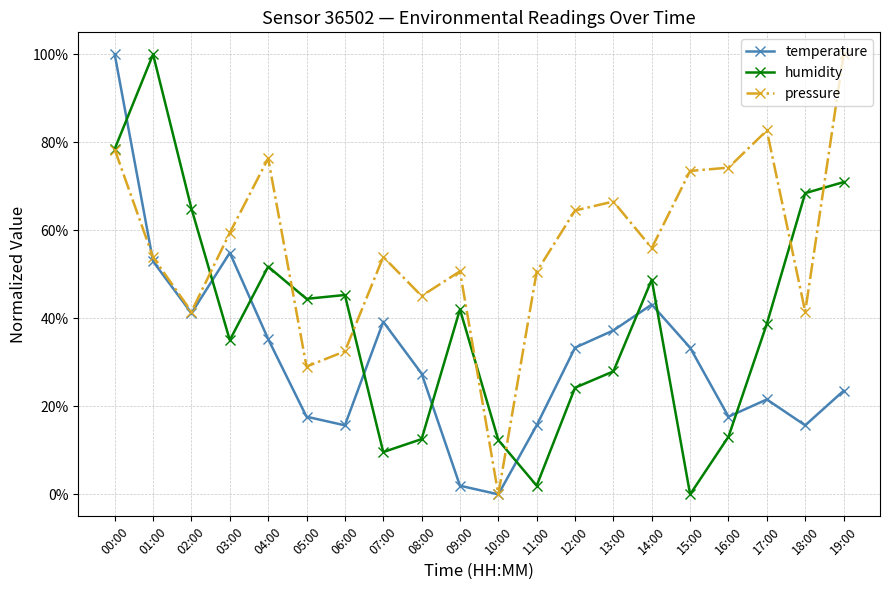

What is the approximate value of temperature at 14:00?

0.4